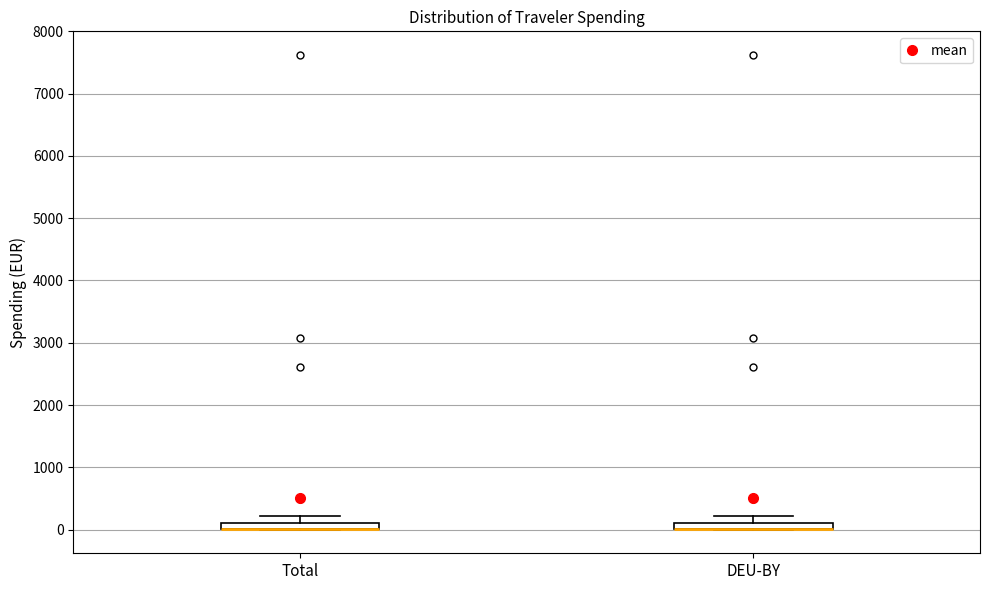

Where does the upper whisker of the box for Total end on the y-axis? The values are not printed on the chart, so give them approximately, as read against the axis.

200